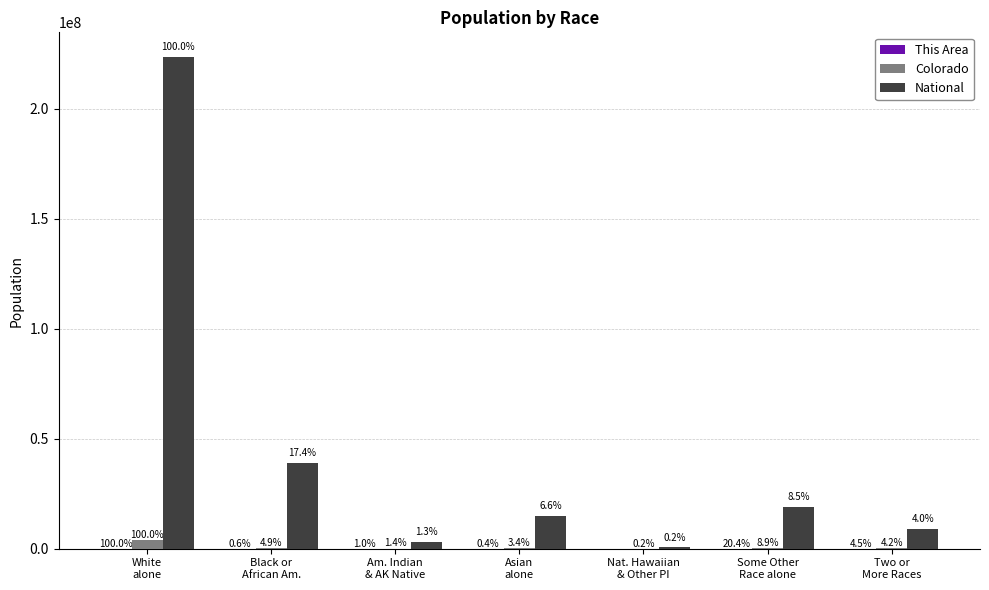

Reading left to right, extract all data points from this chart.

This Area: White
alone=486	Black or
African Am.=3	Am. Indian
& AK Native=5	Asian
alone=2	Nat. Hawaiian
& Other PI=0	Some Other
Race alone=99	Two or
More Races=22
Colorado: White
alone=4089202	Black or
African Am.=201737	Am. Indian
& AK Native=56010	Asian
alone=139028	Nat. Hawaiian
& Other PI=6623	Some Other
Race alone=364140	Two or
More Races=172456
National: White
alone=223553265	Black or
African Am.=38929319	Am. Indian
& AK Native=2932248	Asian
alone=14674252	Nat. Hawaiian
& Other PI=540013	Some Other
Race alone=19107368	Two or
More Races=9009073